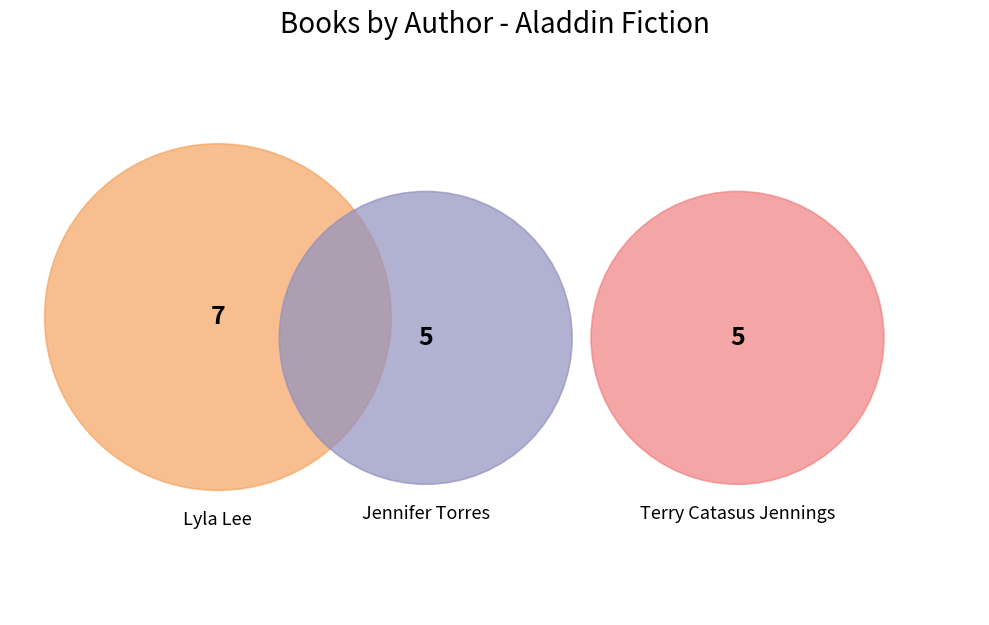

Count the number of slices in the pie.

3